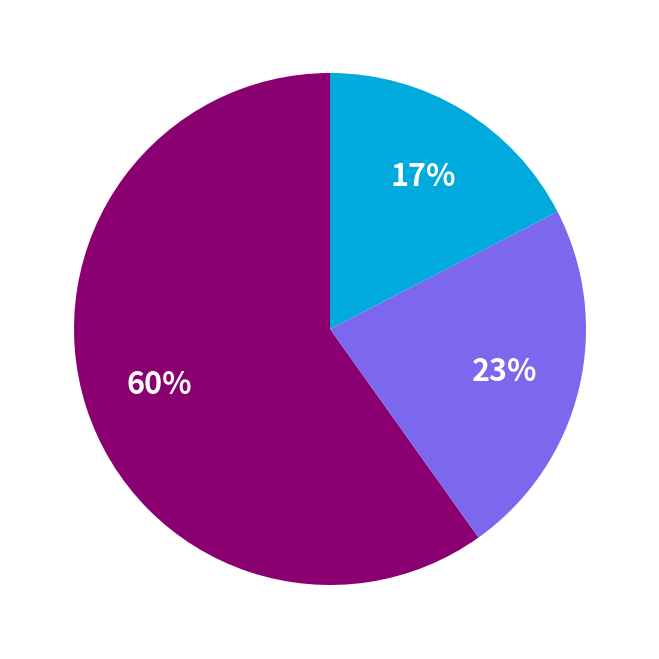

To the nearest percent, what is the average slice percentage?

33%